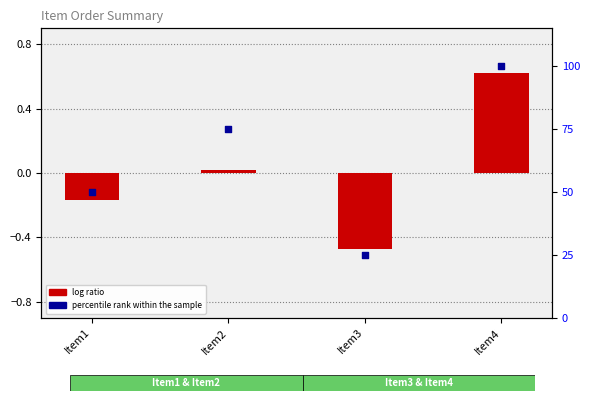

Which series has the largest Y range (max minus min)?

percentile rank within the sample